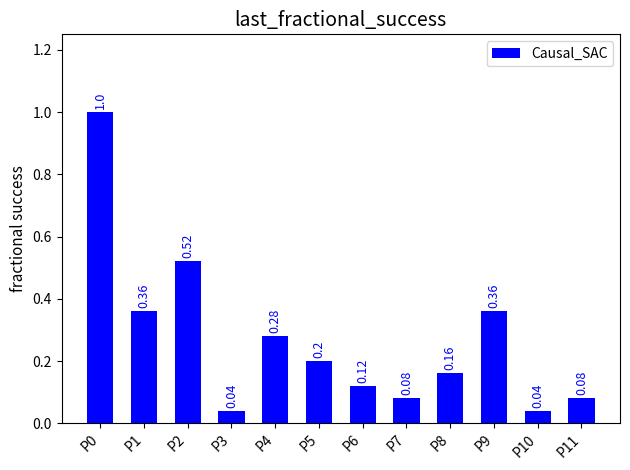

Which has a higher value, P7 or P2?

P2